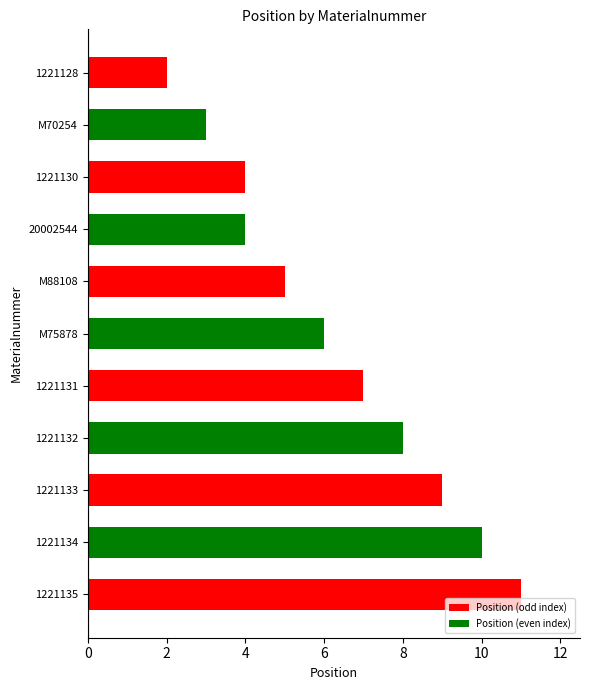

Which has a higher value, 1221133 or 1221134?

1221134